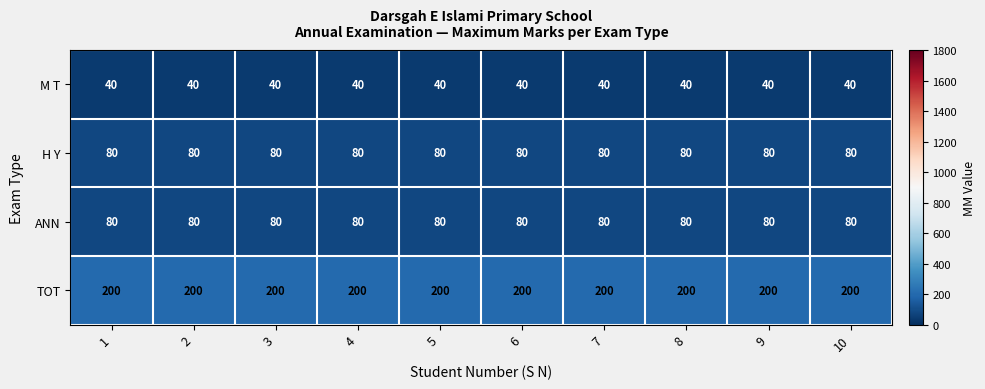

The ANN series shows 43 at 5. True or false?

False